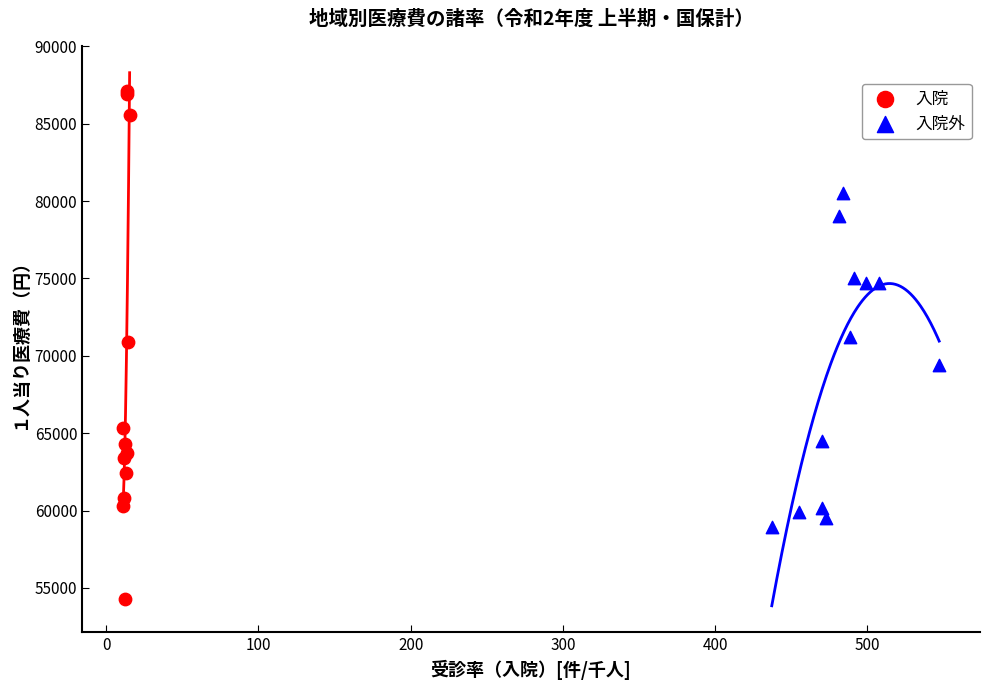

What are all the series names shown in the legend?

入院, 入院外